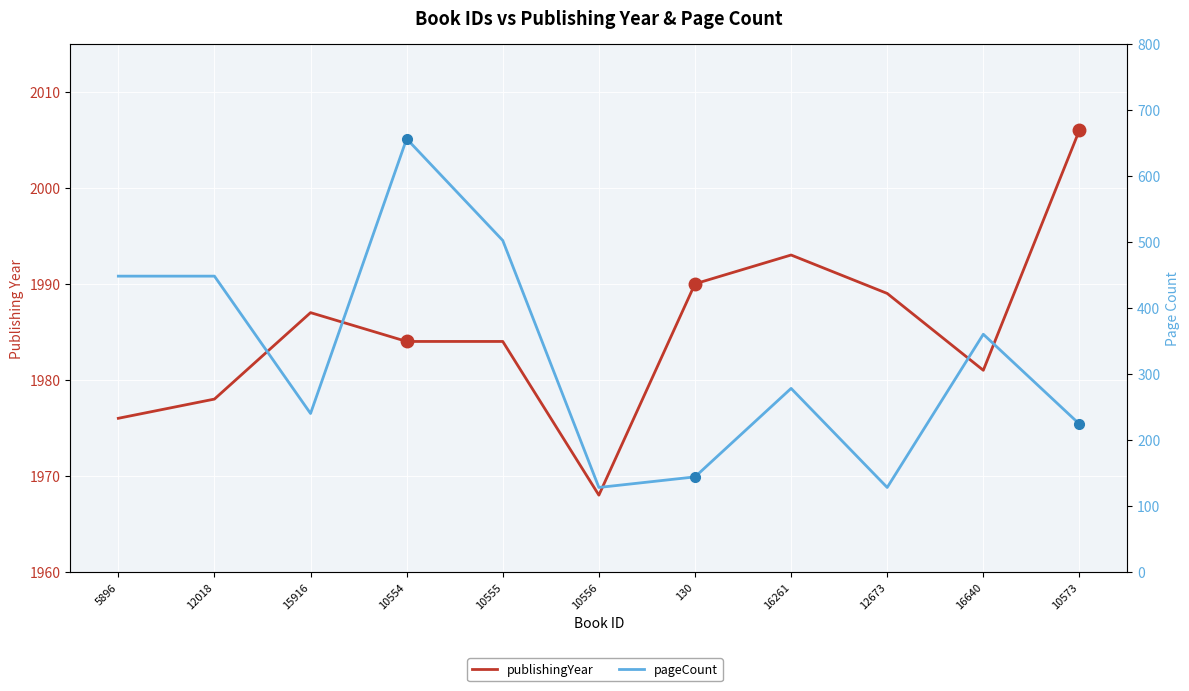

Which series has the largest total across all categories?

publishingYear